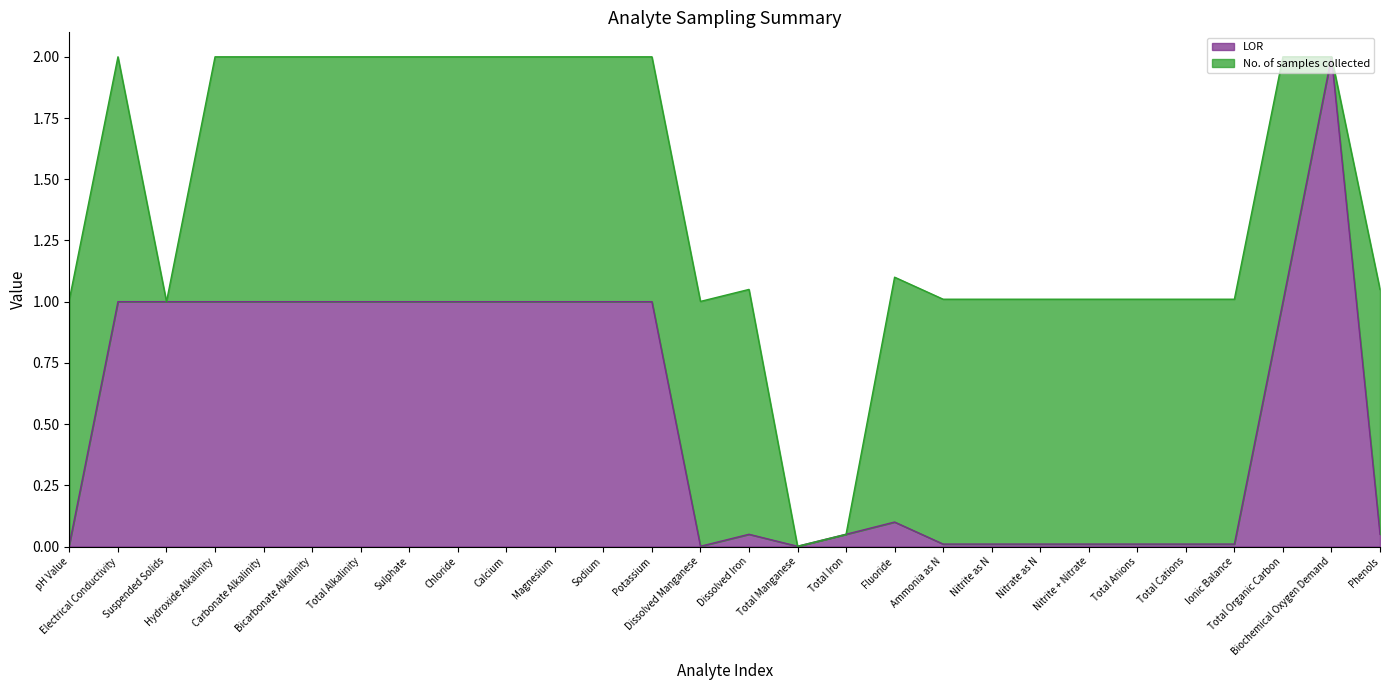

What is the maximum value shown in the chart?

2.0